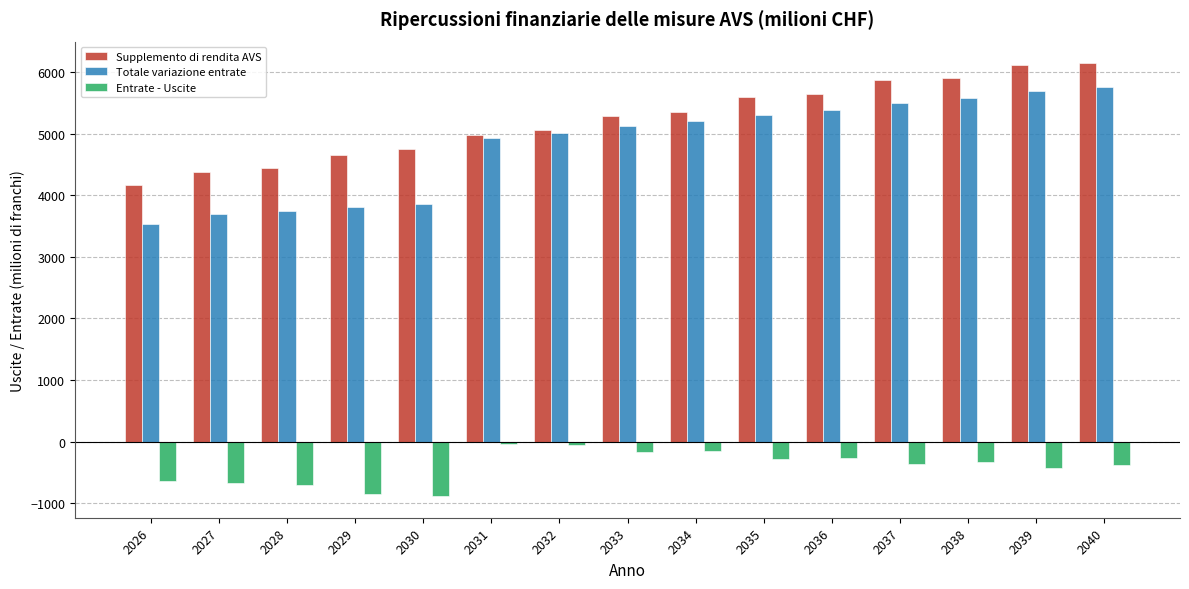

How many bars are there in total?

45